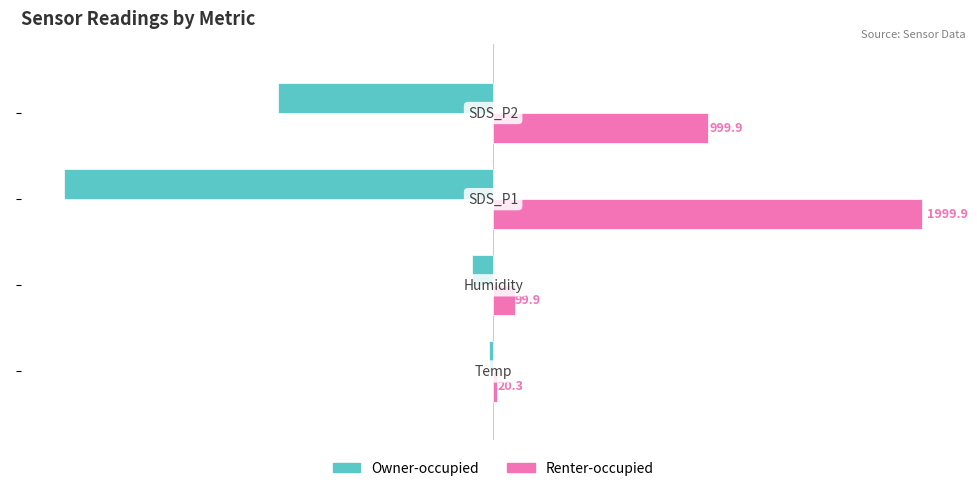

Which series has the widest spread of values?

Renter-occupied